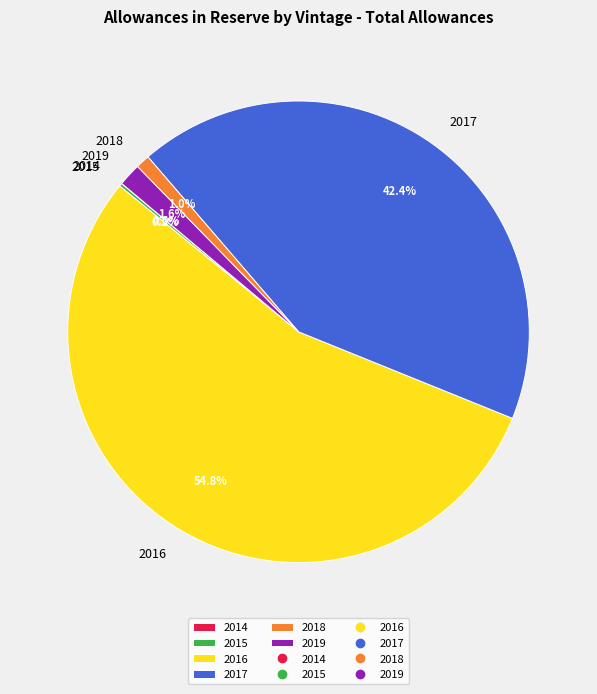

What is the largest slice in the pie chart?

2016